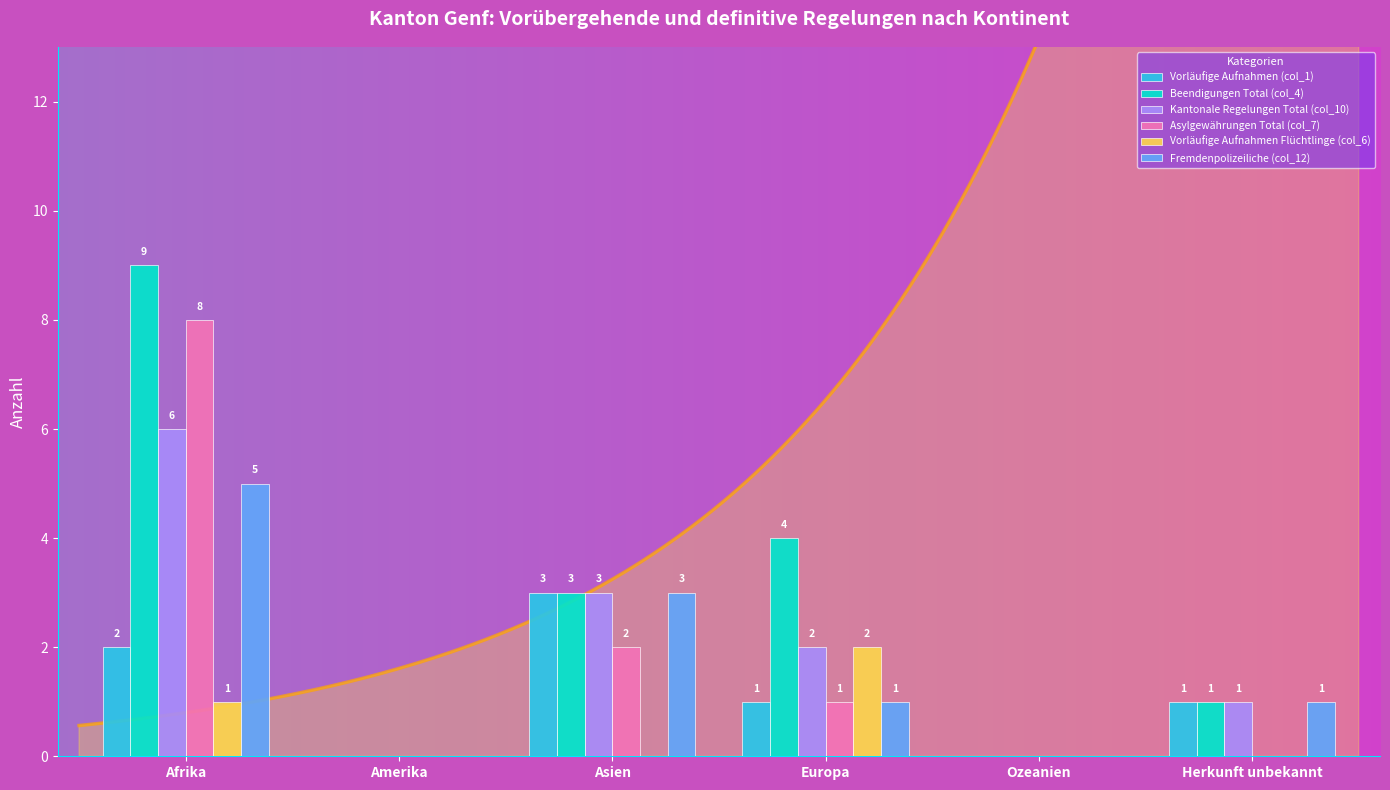

Between Herkunft unbekannt and Europa, which is larger?

Herkunft unbekannt